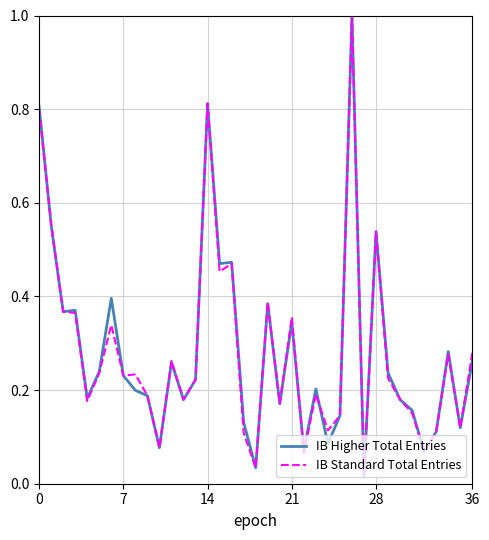

How many interior local peaks does the IB Standard Total Entries series have?

11